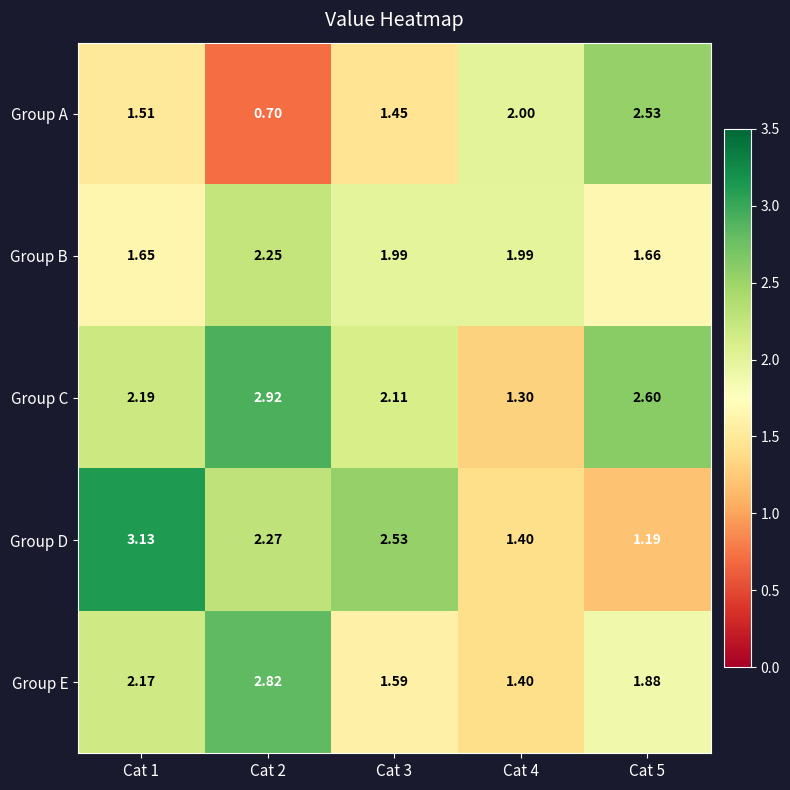

Which series has the largest total across all categories?

Group C